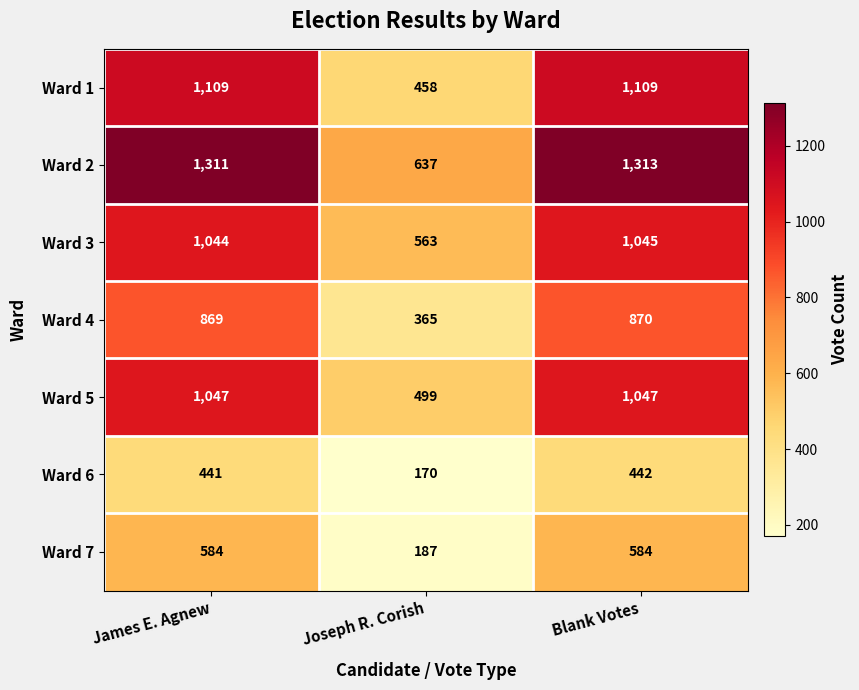

The value of Ward 7 at James E. Agnew is 584. True or false?

True